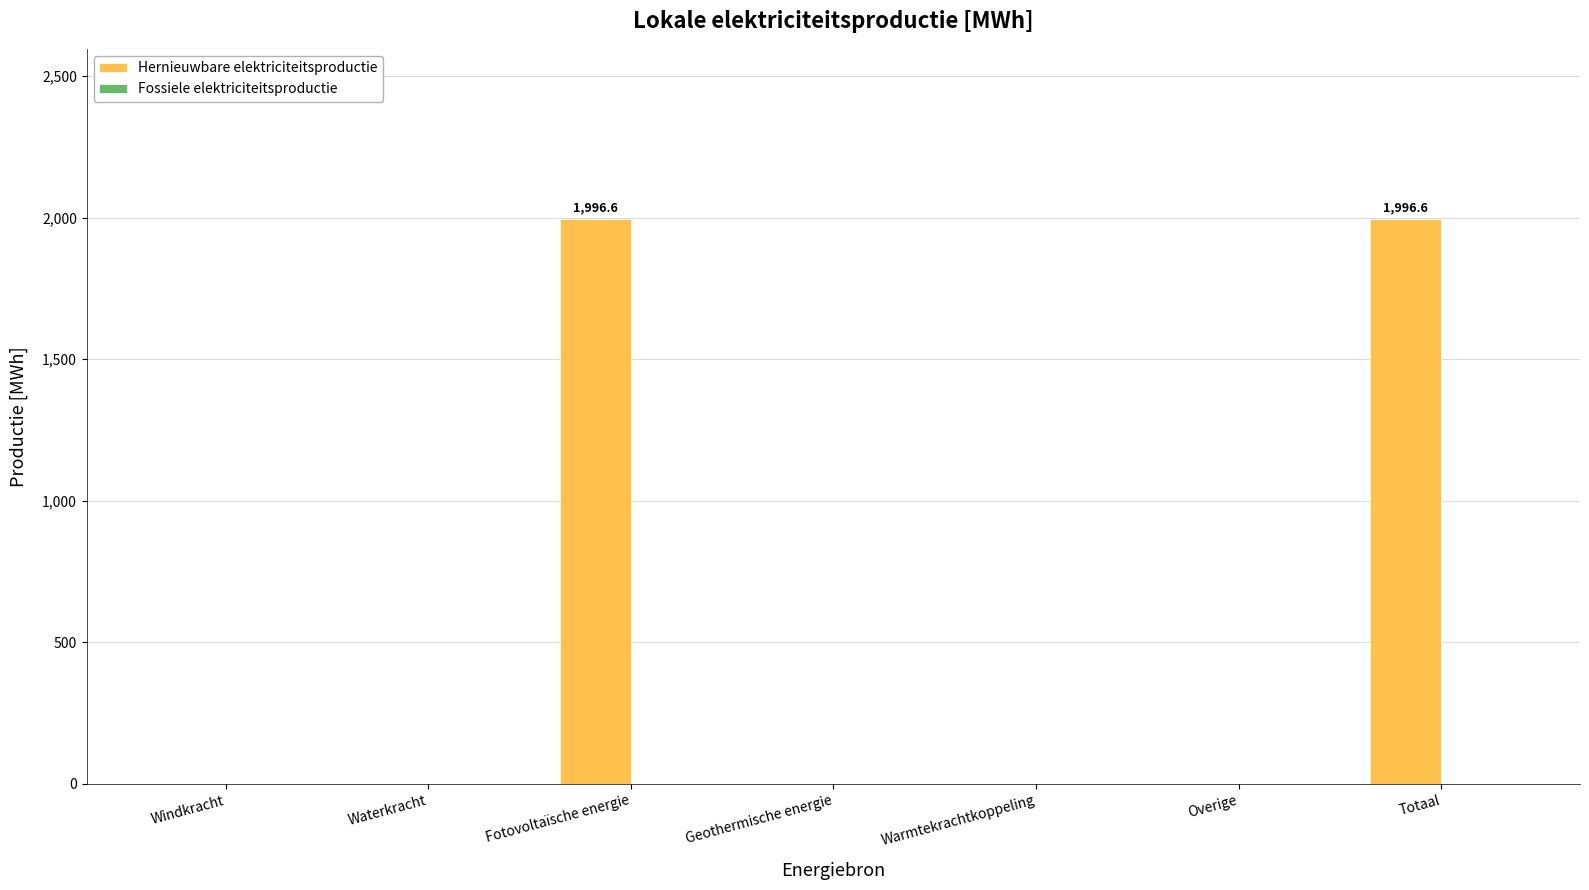

What is the sum of all values?

3993.2